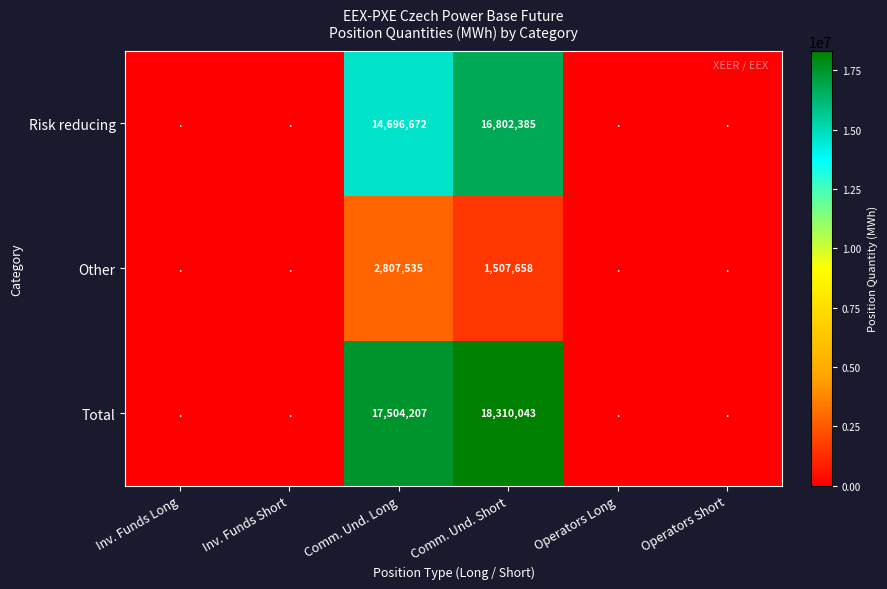

Is it true that Other equals 1507658 at Comm. Und. Short?

True